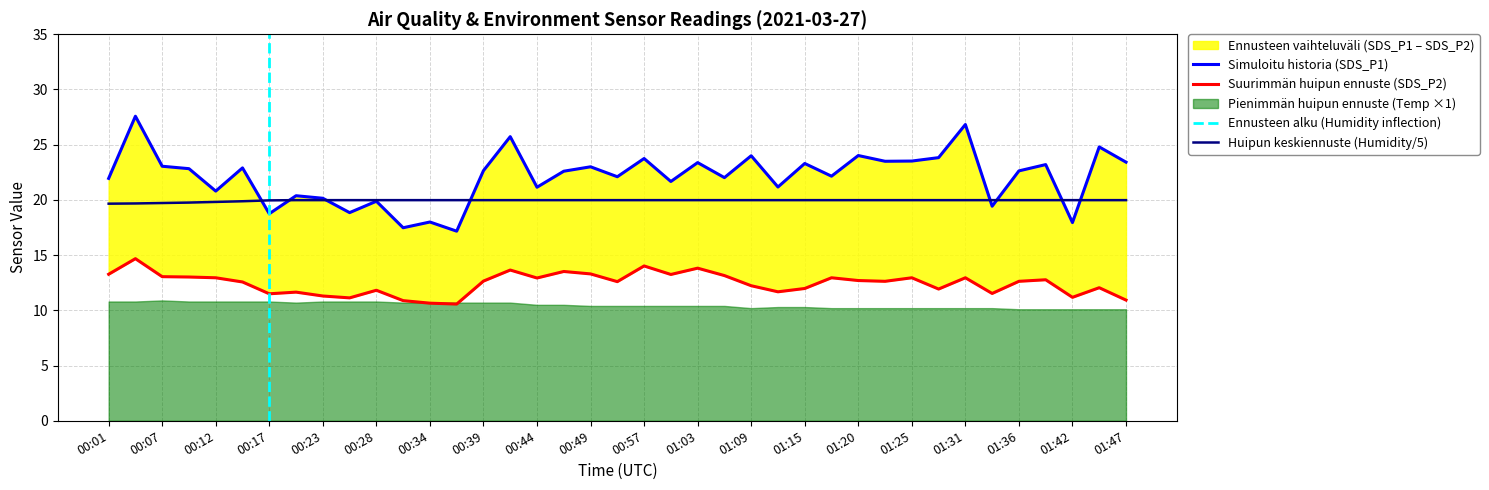

What is the maximum value for Huipun keskiennuste (Humidity/5)?

20.0